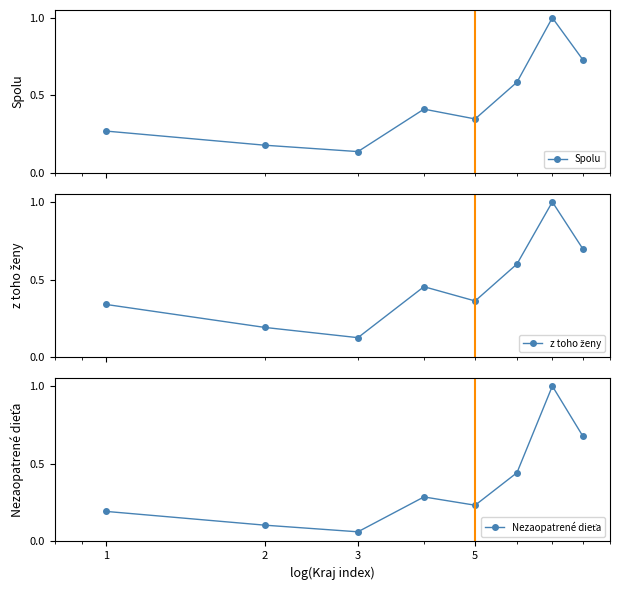

In Spolu, how many points are higher than both neighbors (excluding endpoints)?

2